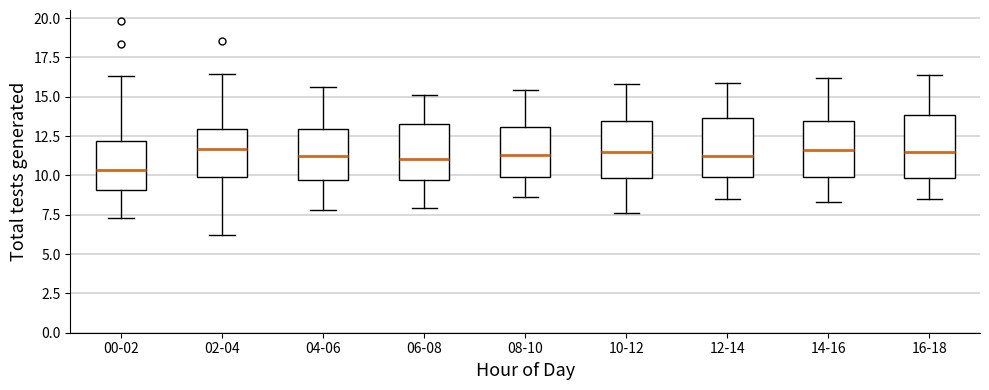

Where is the upper edge of the box for 04-06 on the y-axis? The values are not printed on the chart, so give them approximately, as read against the axis.

13.0